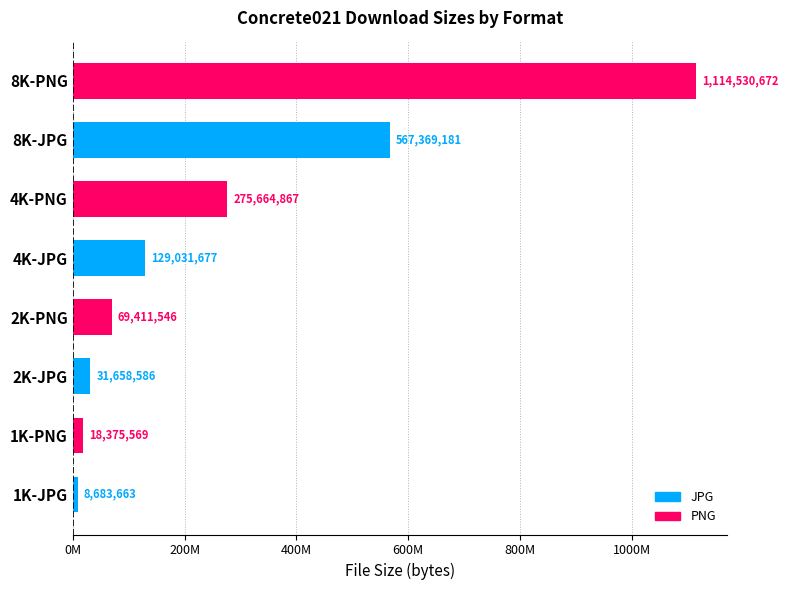

List the labels in order of value, smallest first.

1K-JPG, 1K-PNG, 2K-JPG, 2K-PNG, 4K-JPG, 4K-PNG, 8K-JPG, 8K-PNG